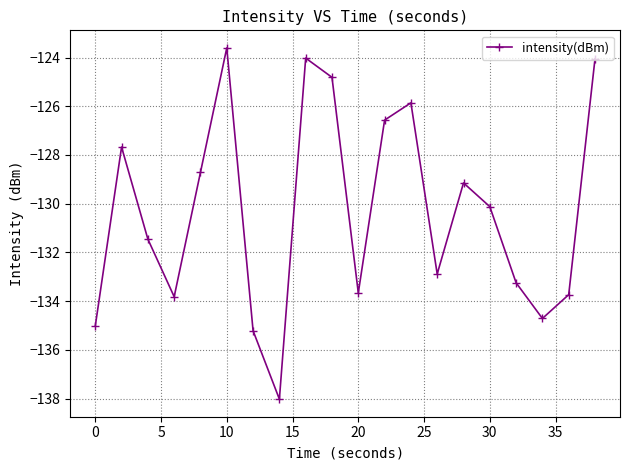

What is the smallest value displayed?

-138.0